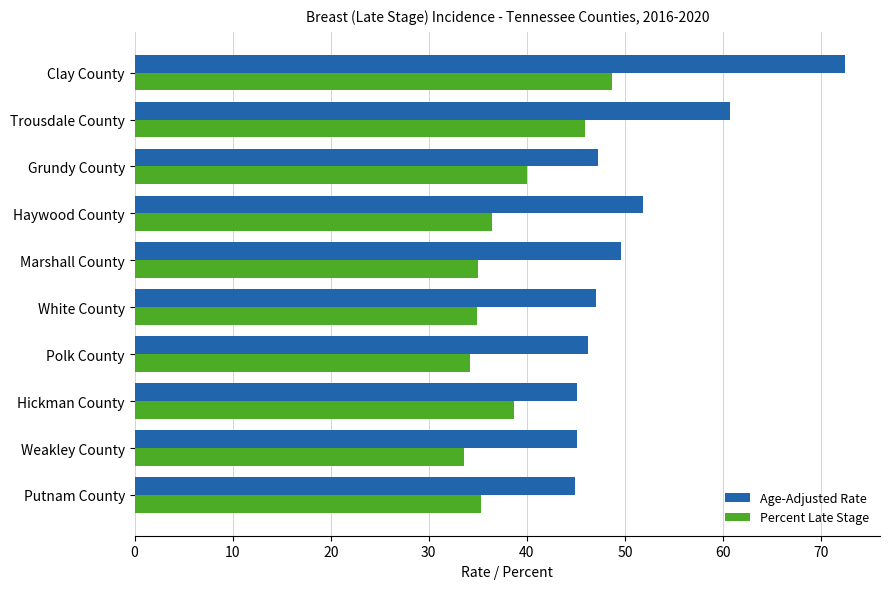

Where is Age-Adjusted Rate nearest to the value 58?

Trousdale County